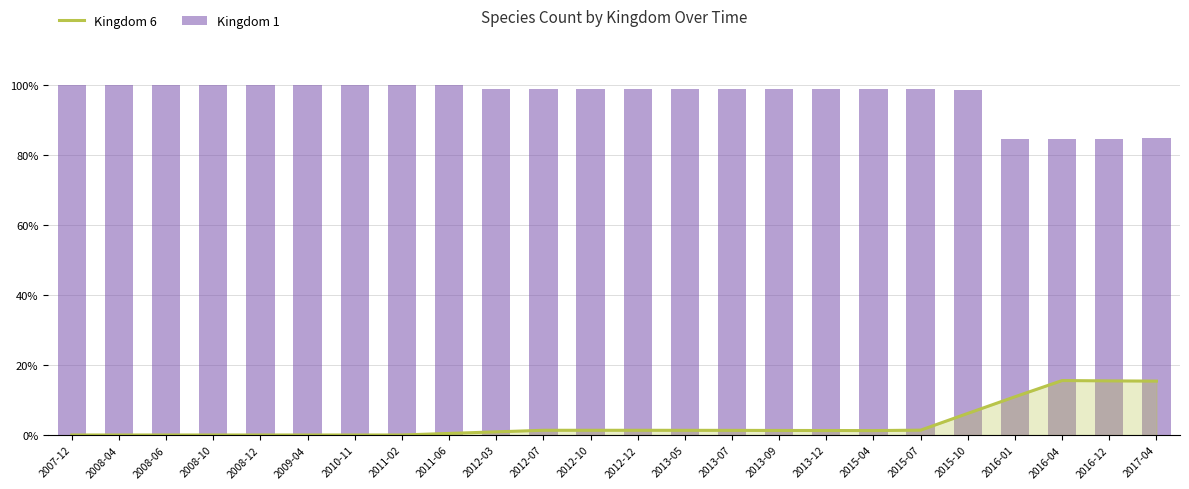

What is the average value of the Kingdom 6 series?

3.2